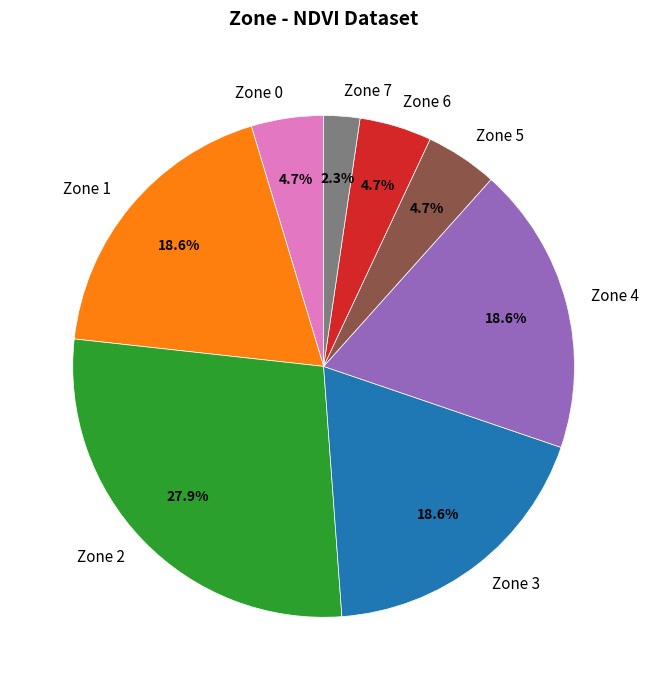

Between Zone 7 and Zone 3, which is larger?

Zone 3